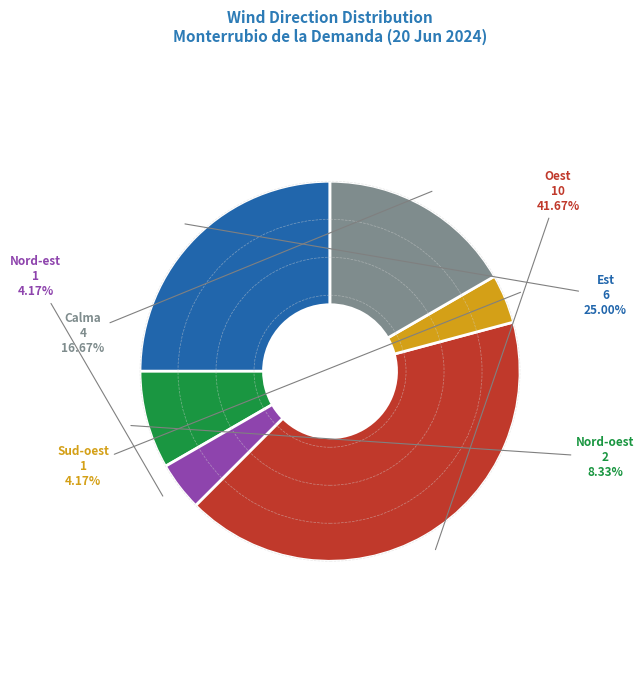

Which category has the biggest portion of the pie?

Oest